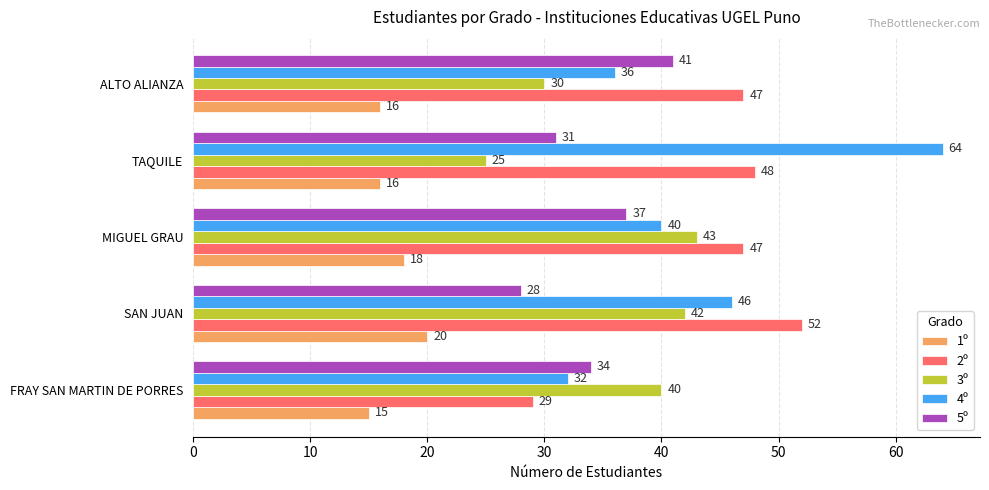

Which series has the largest total across all categories?

2º